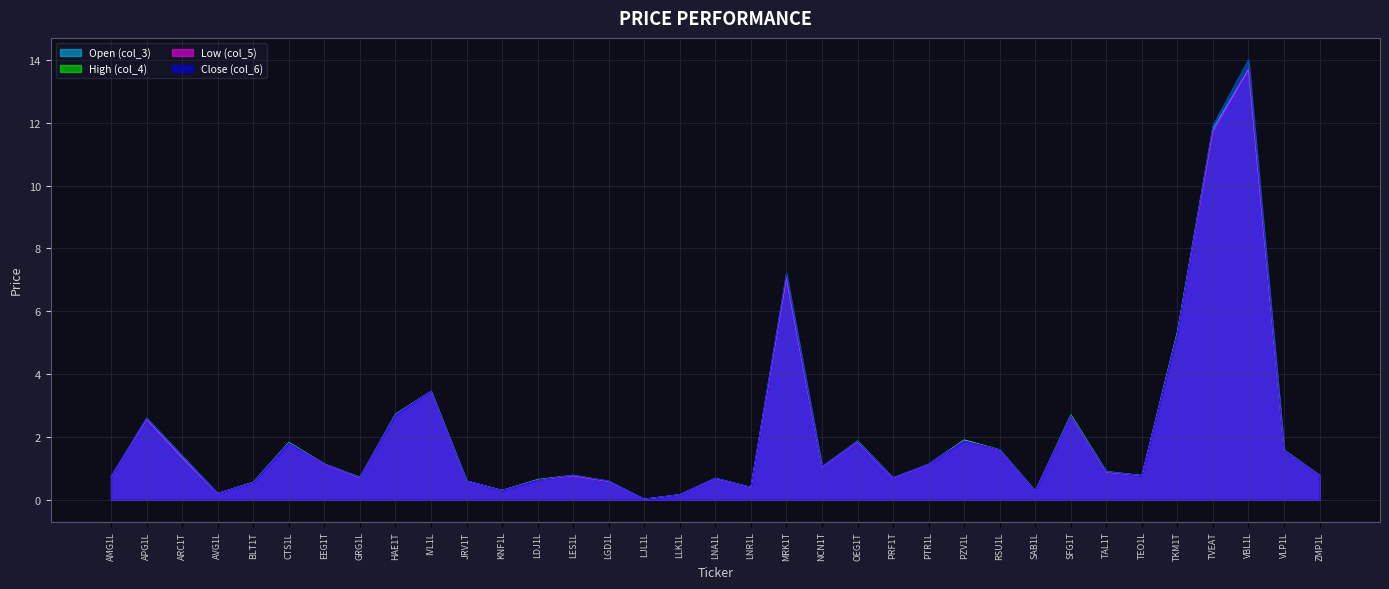

What is the difference between the Low (col_5) values at RSU1L and LES1L?

0.8